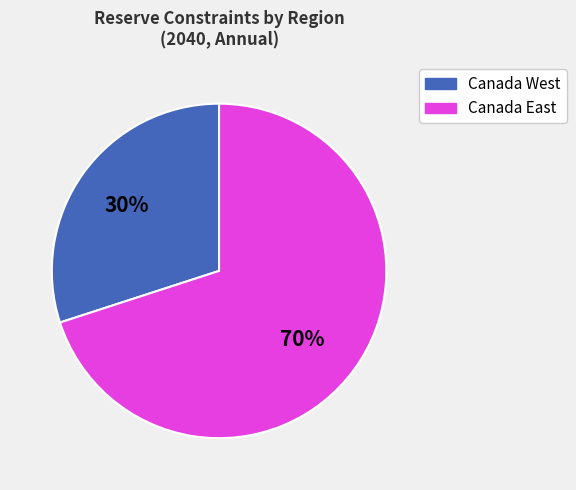

To the nearest percent, what is the difference between the largest and smallest slice percentages?

40%